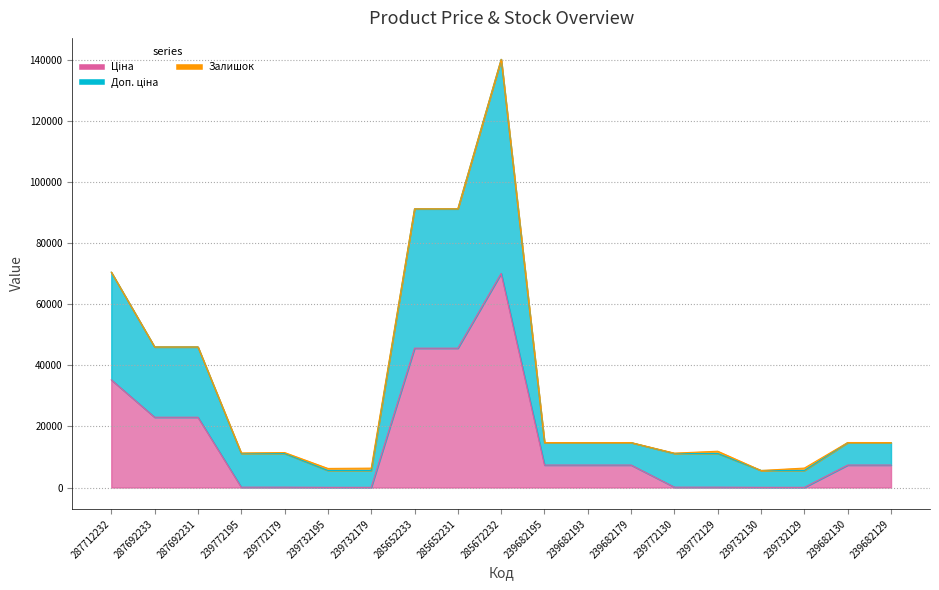

Is it true that Ціна equals 23040.4 at 287692233?

True